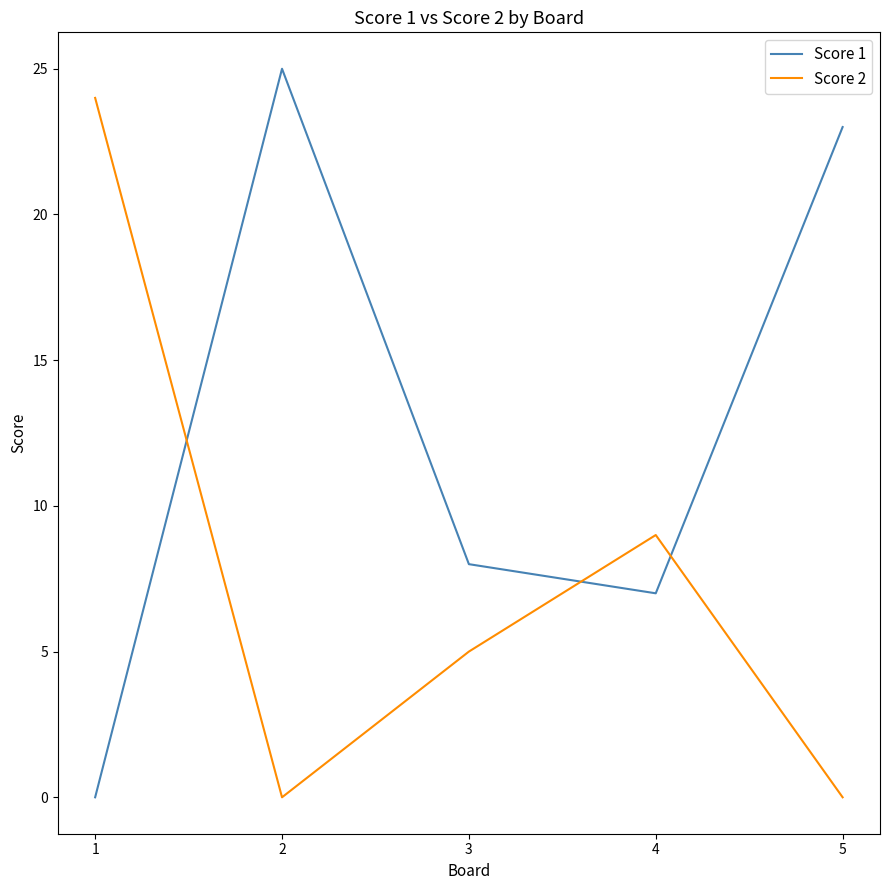

What is the sum of all Score 1 values?

63